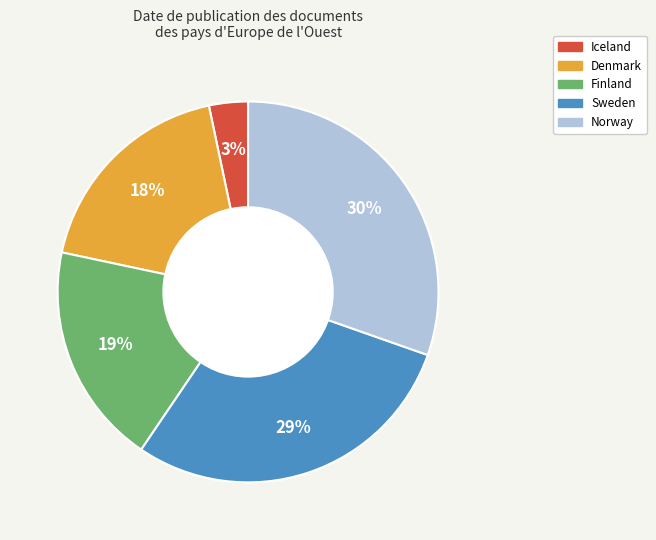

To the nearest percent, what is the difference between the Sweden and Finland slice percentages?

10%